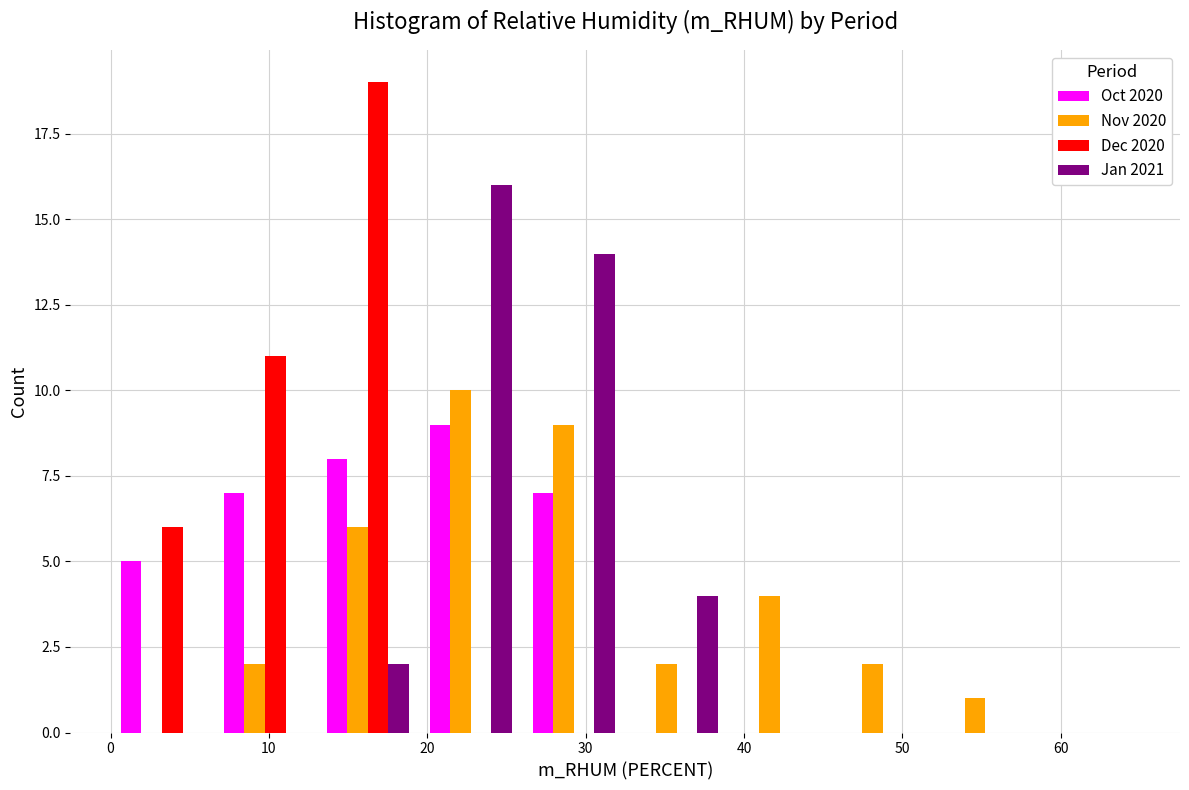

What is the height of the Oct 2020 bar covering 13.0 to 19.5 on the x-axis? Neither the bar edges nor the heights are printed on the chart, so give them approximately, as read against the axes.

8